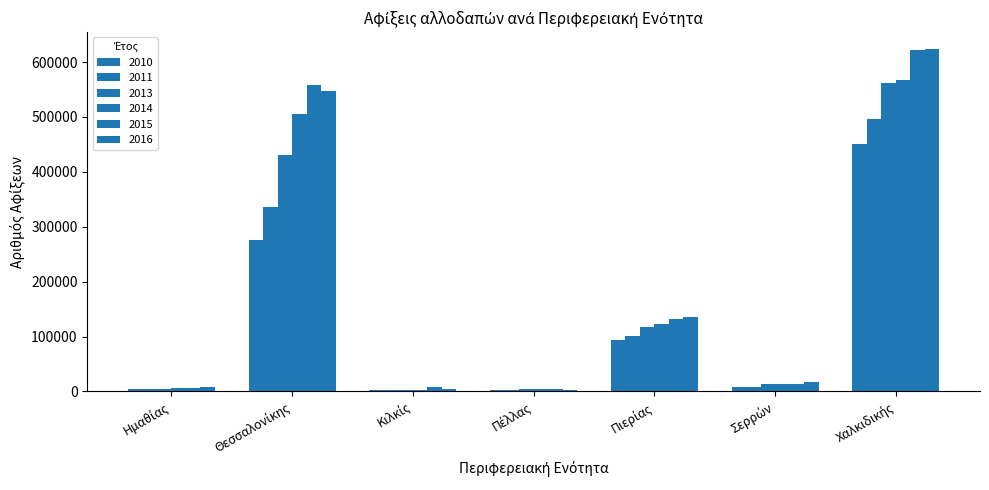

At Σερρών, list the series in order from largest to smallest.

2016, 2014, 2015, 2013, 2011, 2010